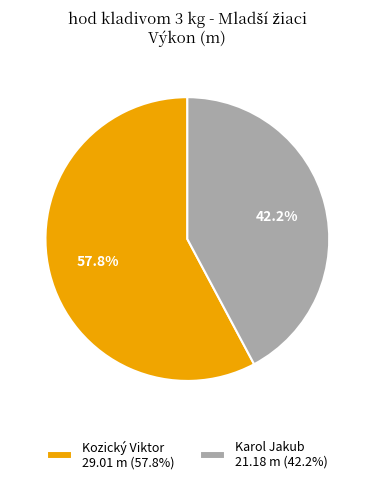

How many slices are in this pie chart?

2